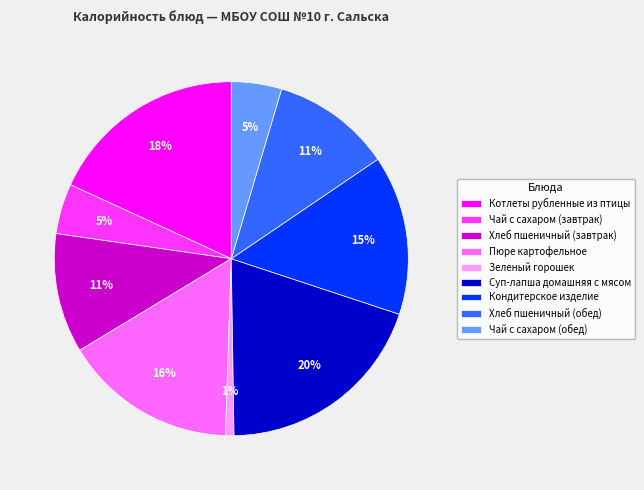

What percentage is the Пюре картофельное slice, to the nearest percent?

16%